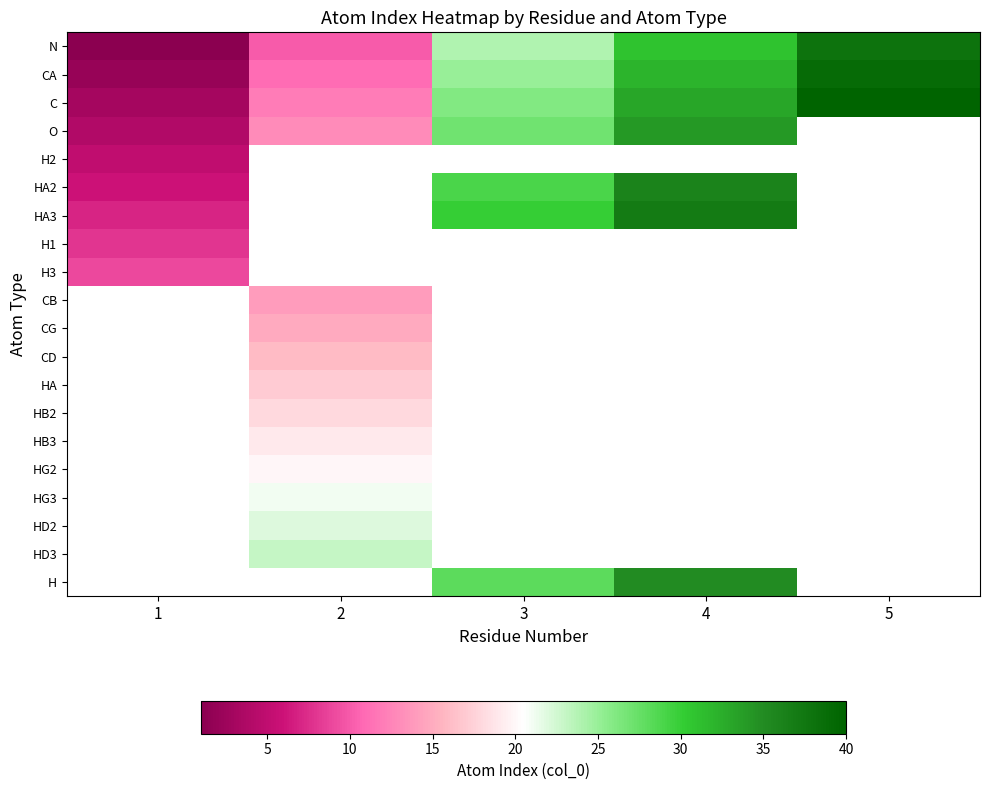

At which label does row_1 first exceed 25?

4